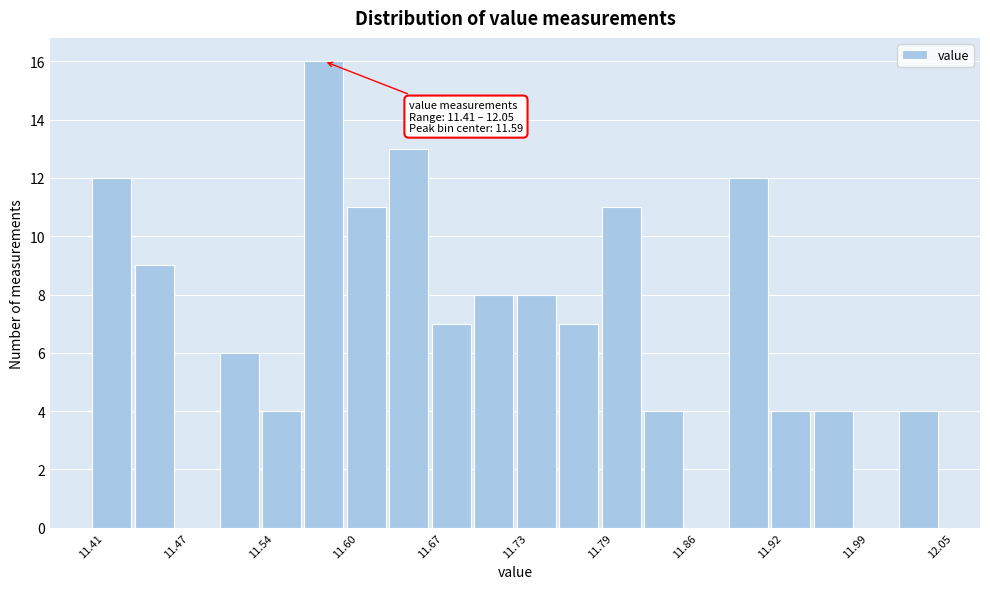

Read against the x-axis, roughly where is the centre of the tallest bar?

11.59